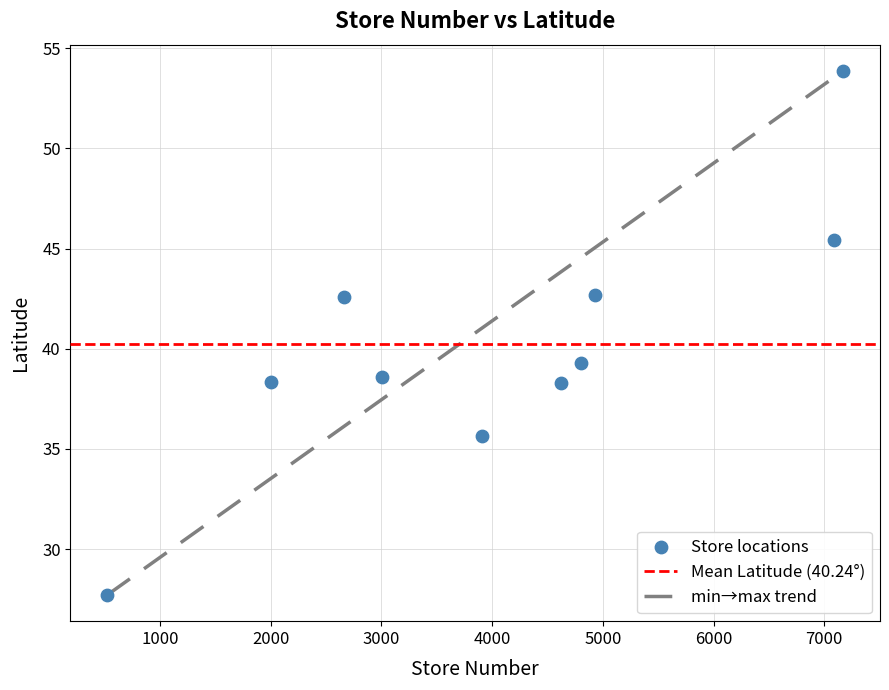

What Y value in the scatter plot is closest to 40?

39.3